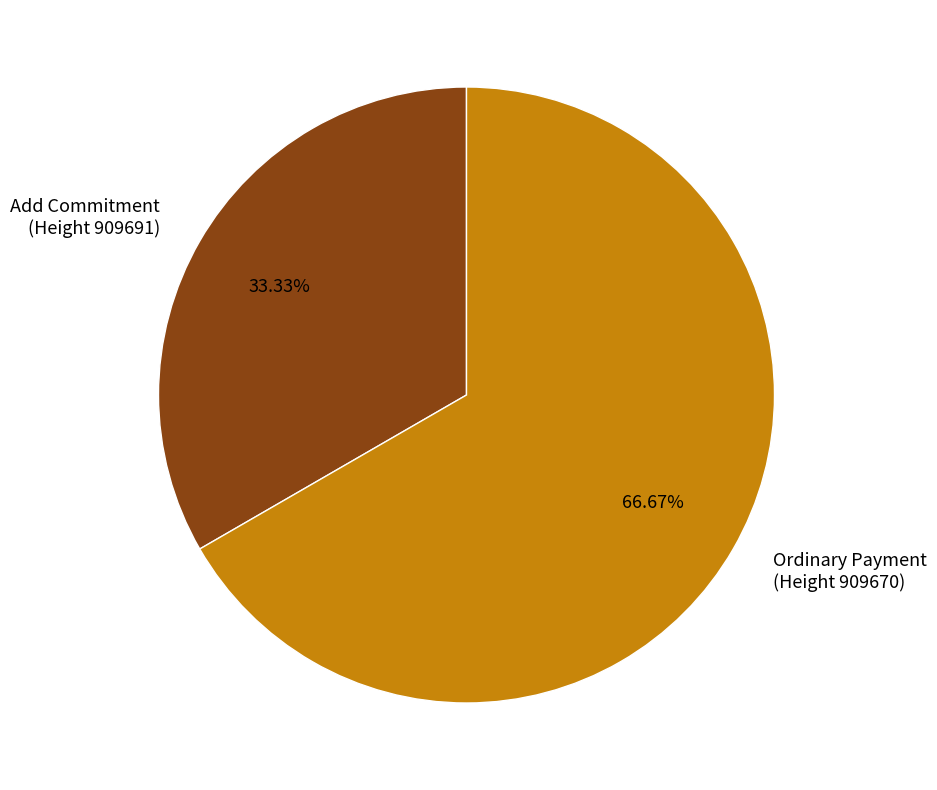

Which category accounts for the majority?

Ordinary Payment (Height 909670)